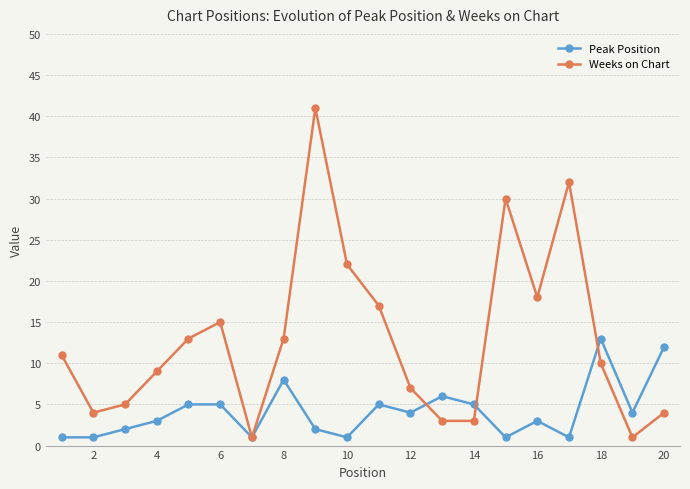

How many lines are shown in the chart?

2